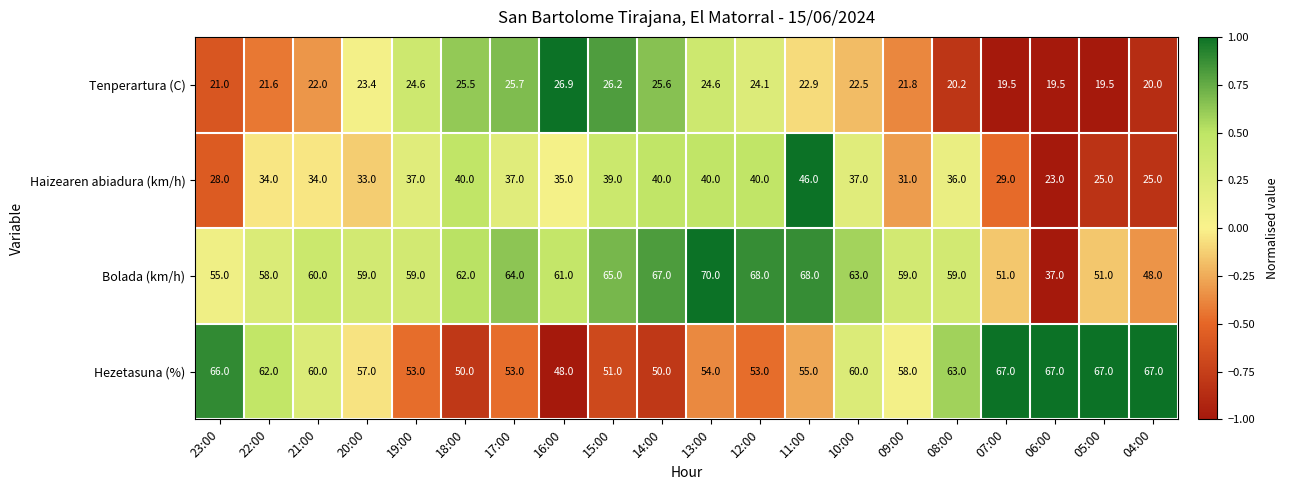

The value of Tenperartura (C) at 16:00 is 26.9. True or false?

True